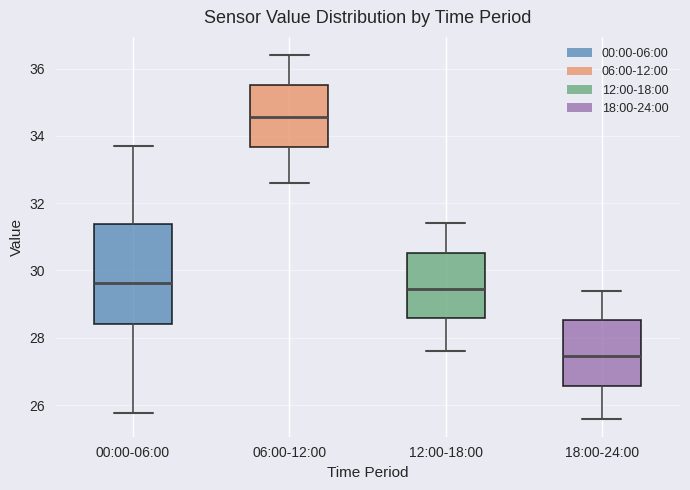

Where does the upper whisker of the box for 06:00-12:00 end on the y-axis? The values are not printed on the chart, so give them approximately, as read against the axis.

36.4